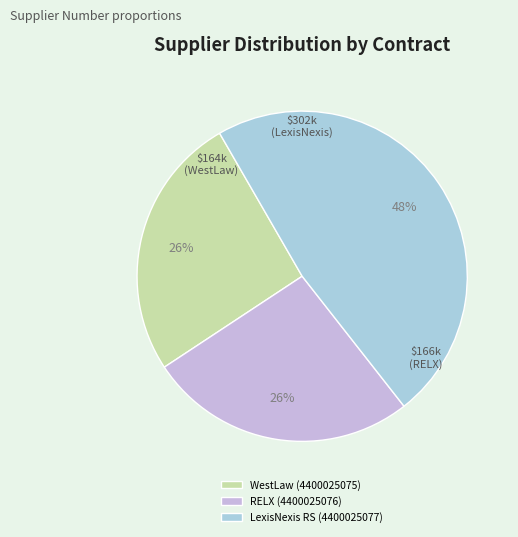

Combined, do RELX (4400025076) and WestLaw (4400025075) account for over 50%?

Yes